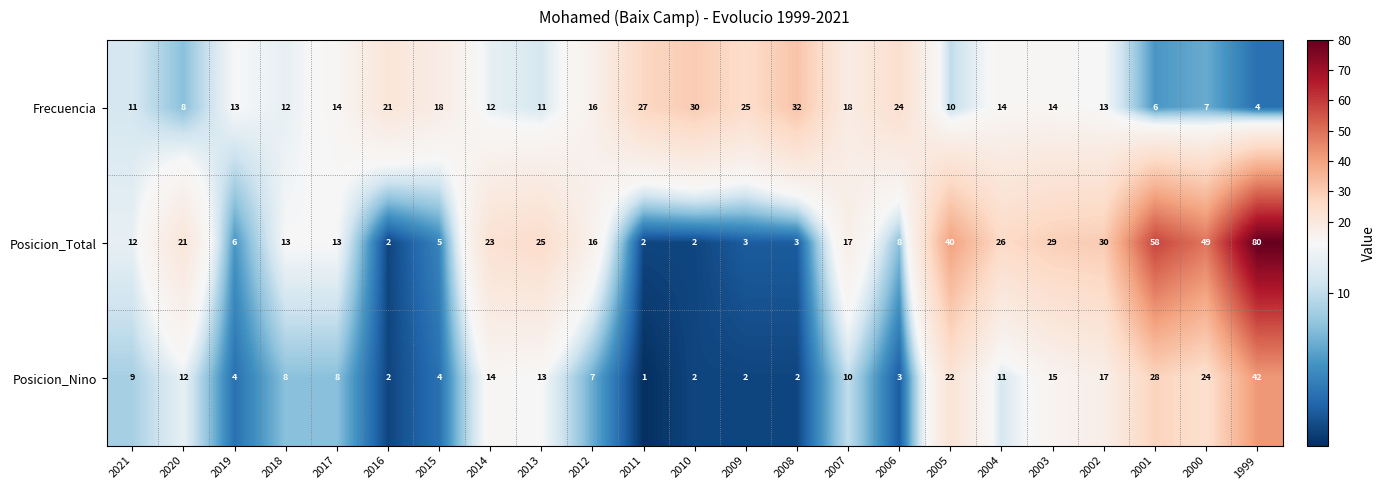

The value of Posicion_Total at 2018 is 13. True or false?

True